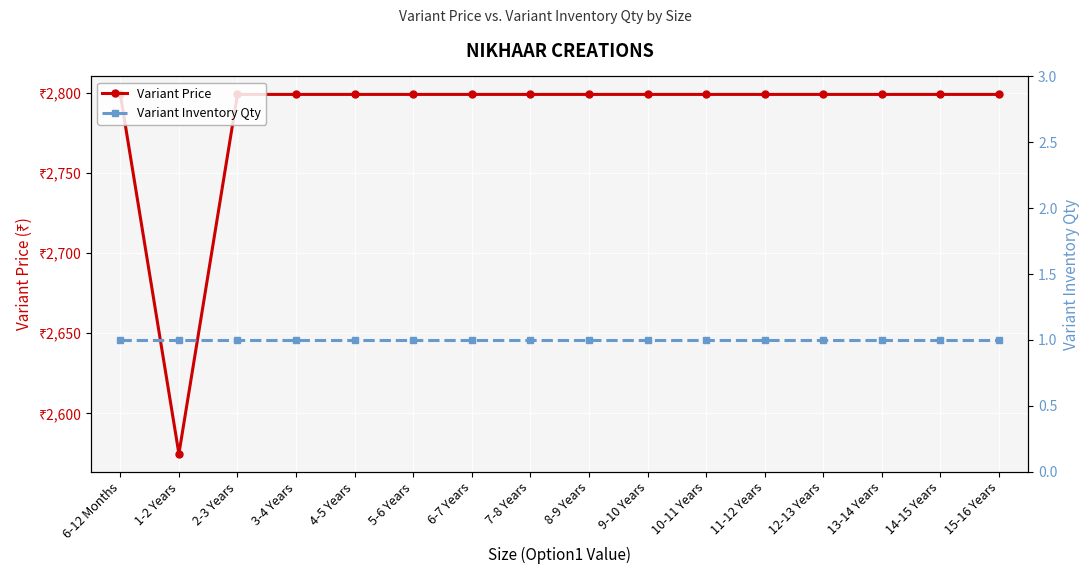

What is the average value of the Variant Inventory Qty series?

1.0